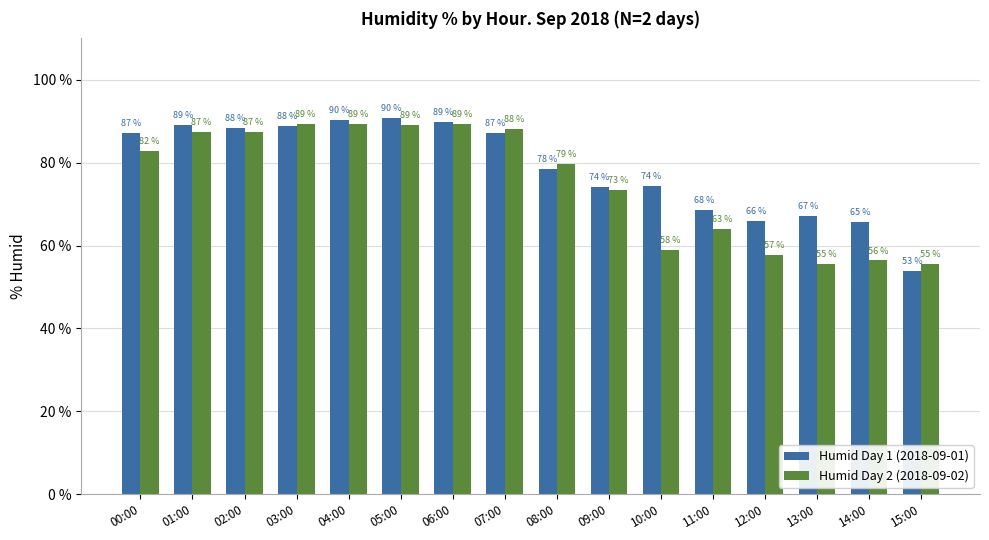

What is the greatest value displayed?

90.7